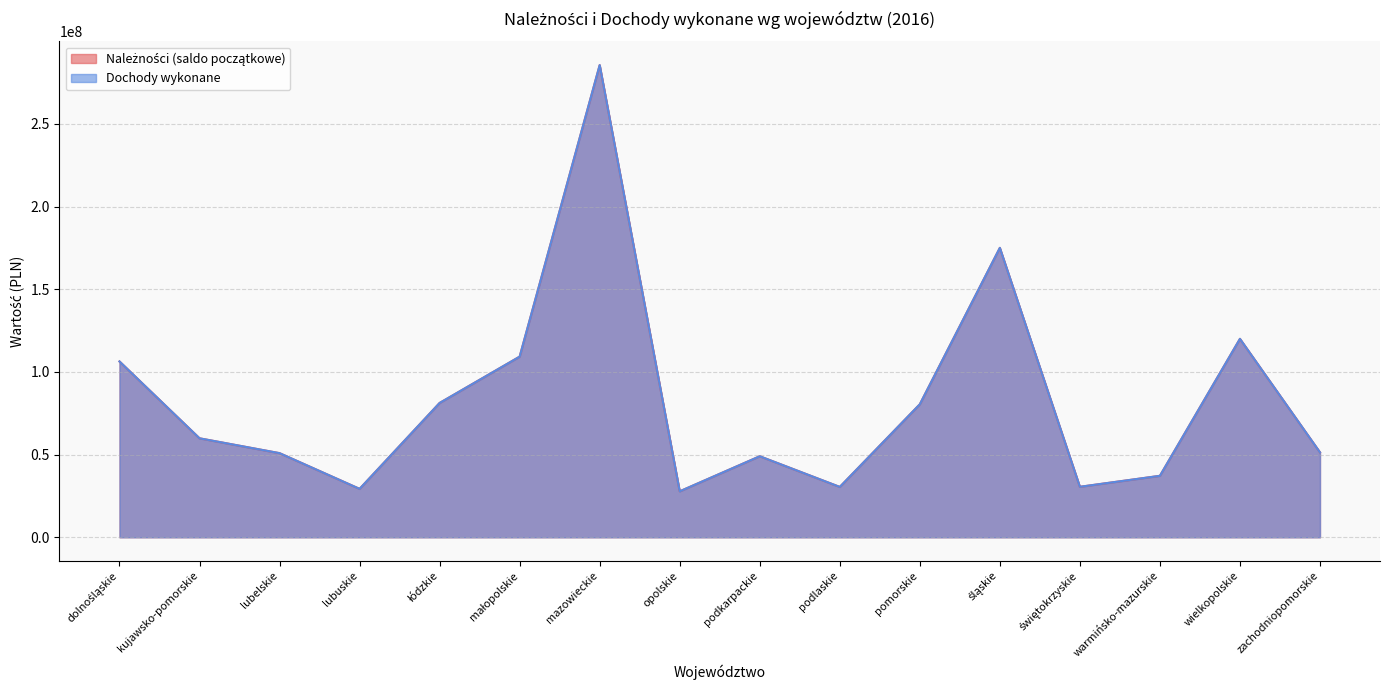

Is it true that Należności (saldo początkowe) equals 70961277 at śląskie?

False